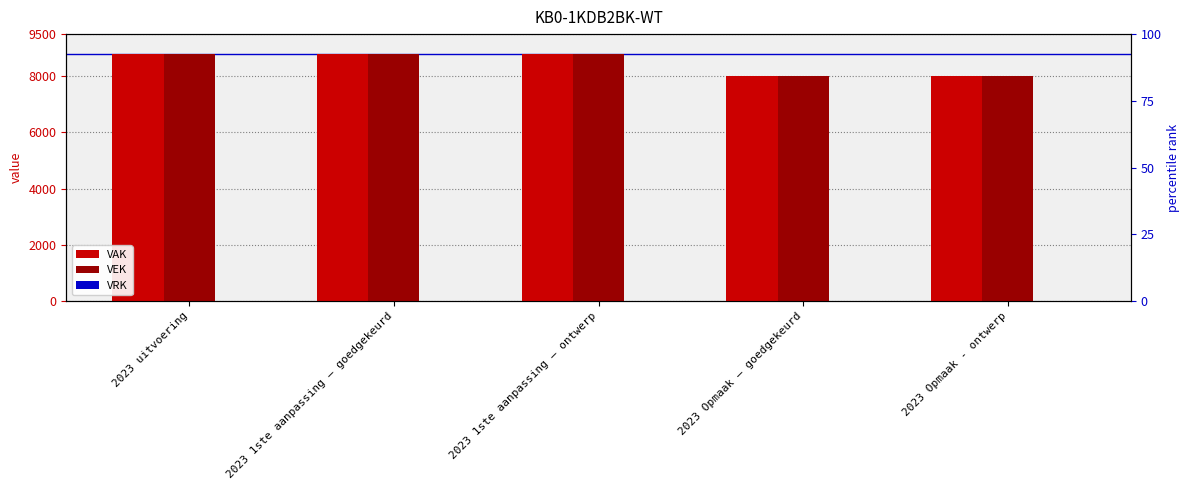

What is the average value of the VAK series?

8480